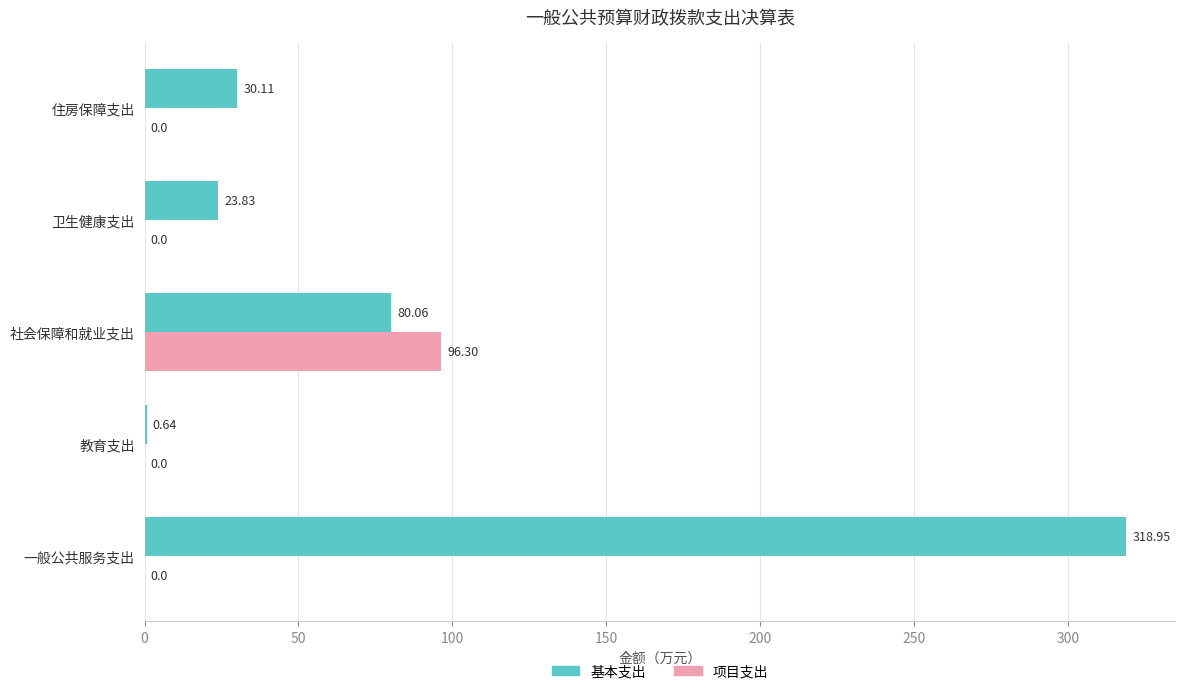

Which series has the largest total across all categories?

基本支出